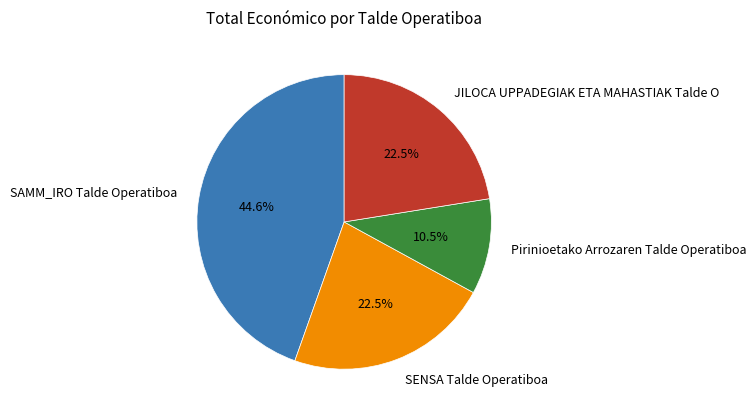

Is there any slice that represents more than half of the pie?

No